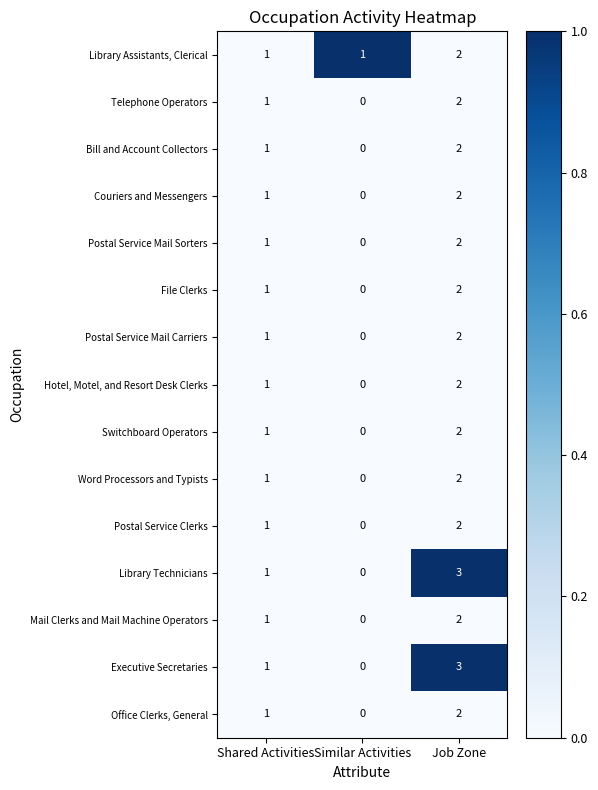

At which label is Office Clerks, General closest to 1?

Shared Activities